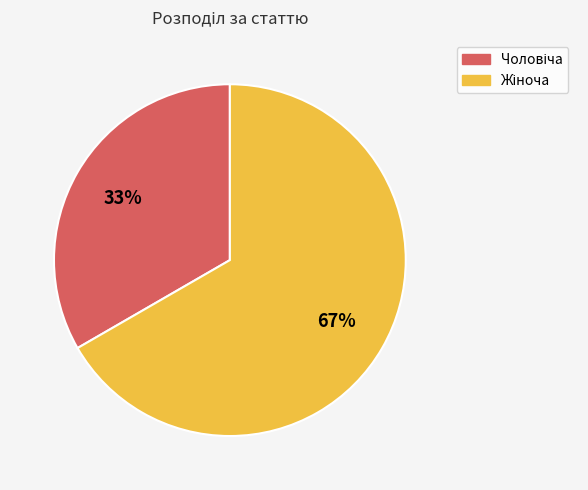

Is there any slice that represents more than half of the pie?

Yes